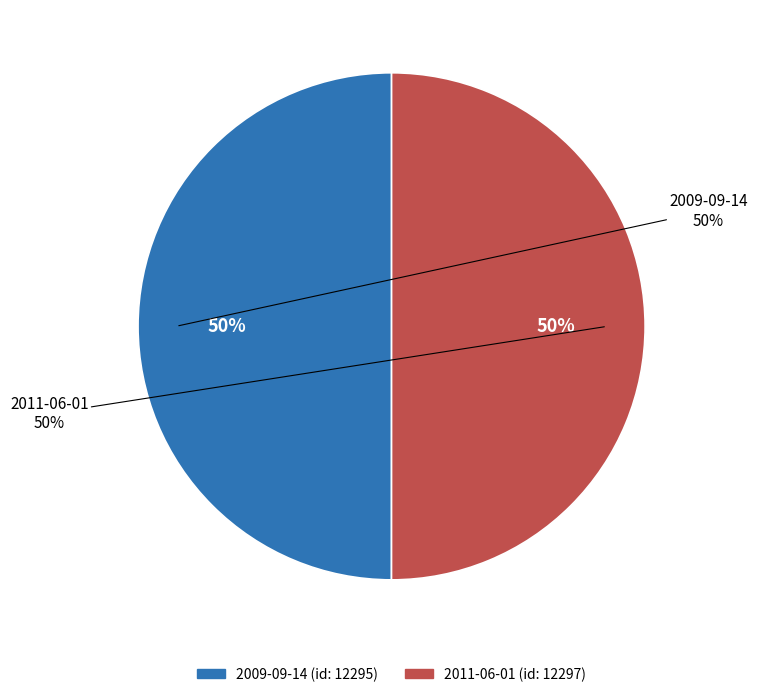

Which category has the smallest portion of the pie?

2009-09-14